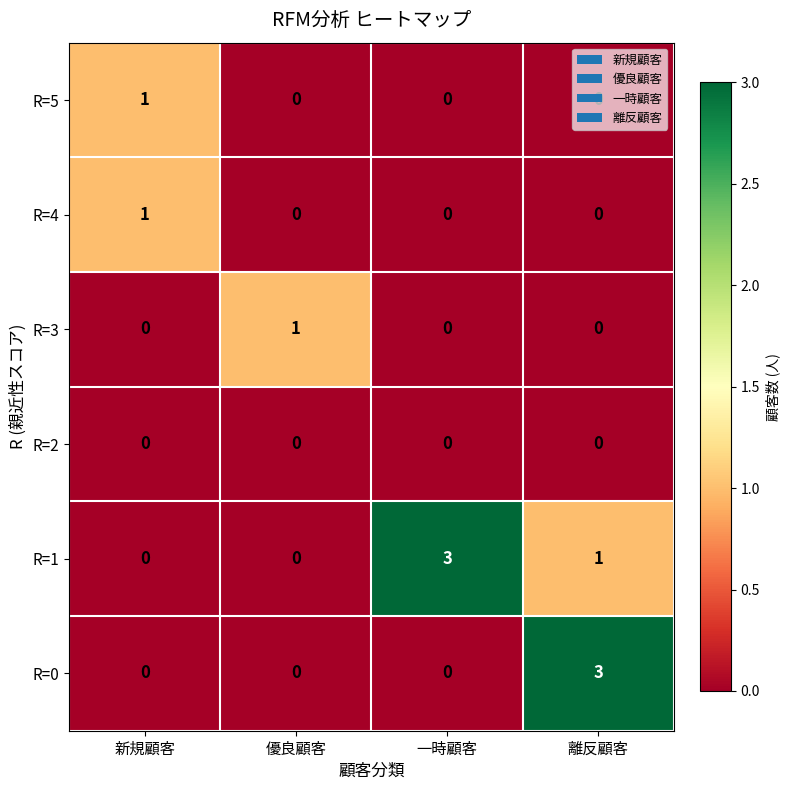

At which category is the sum across all series the highest?

離反顧客